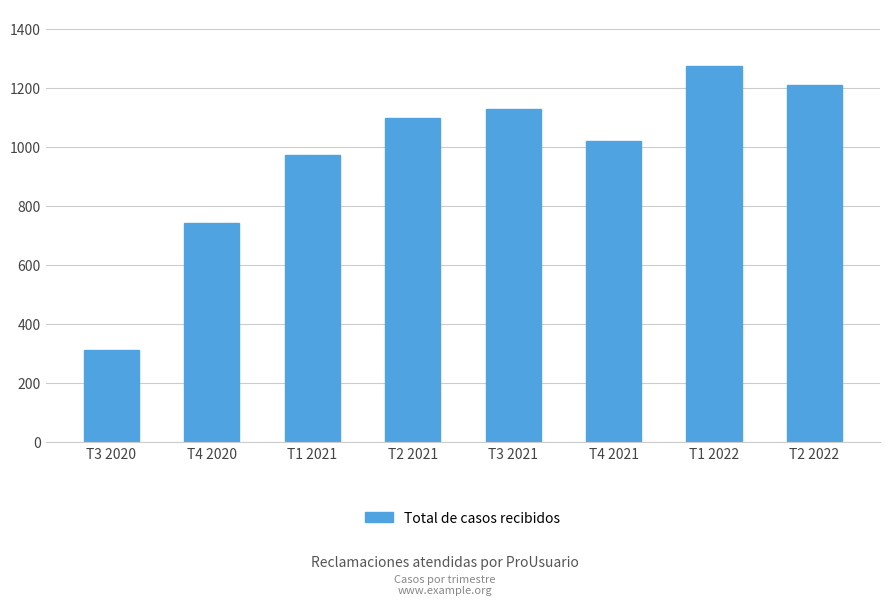

Reading left to right, list all the values displayed in this chart.

313	742	974	1100	1130	1020	1275	1209